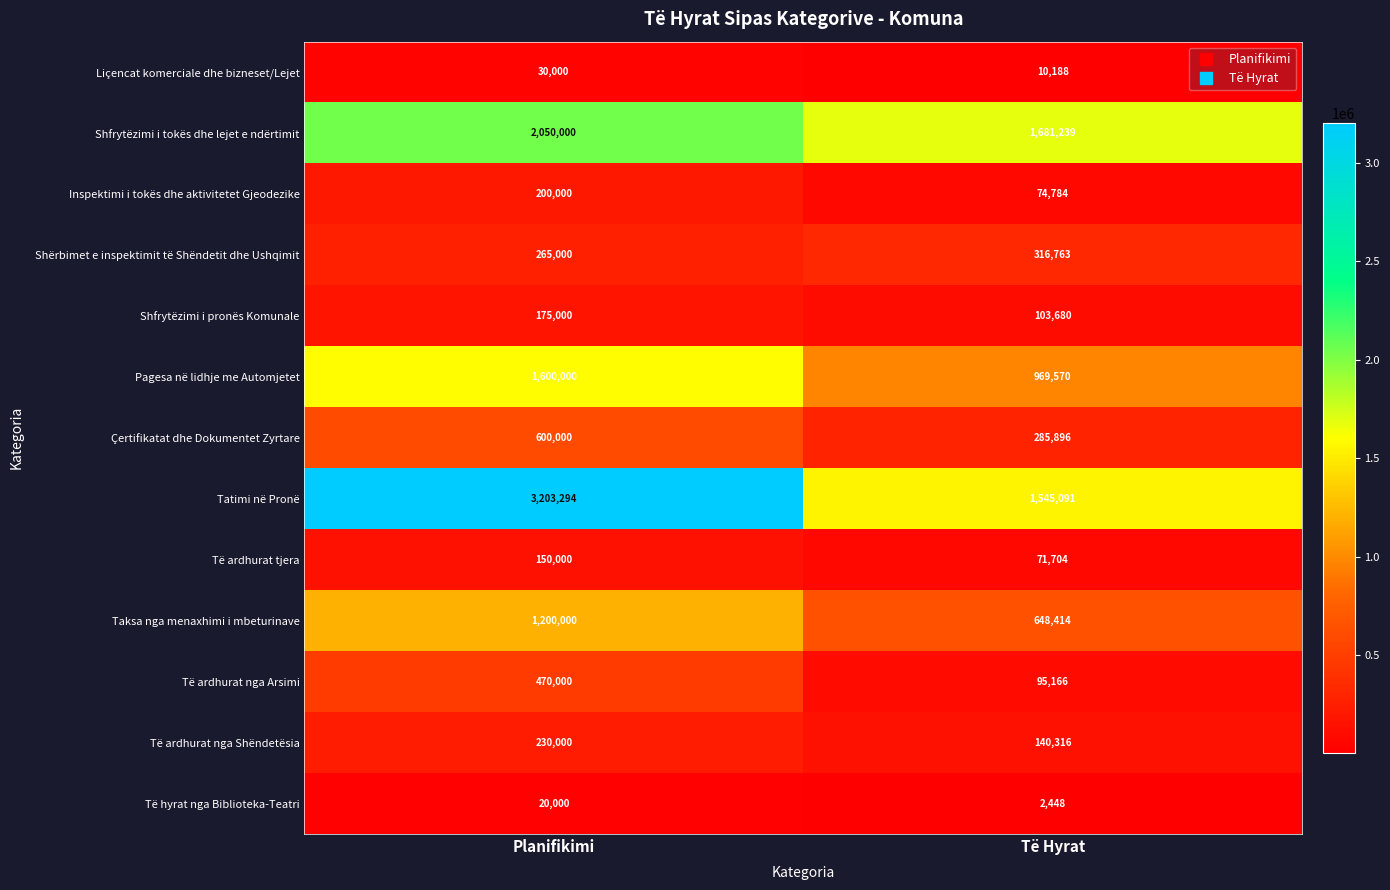

What is the difference between the Shfrytëzimi i pronës Komunale values at Të Hyrat and Planifikimi?

71320